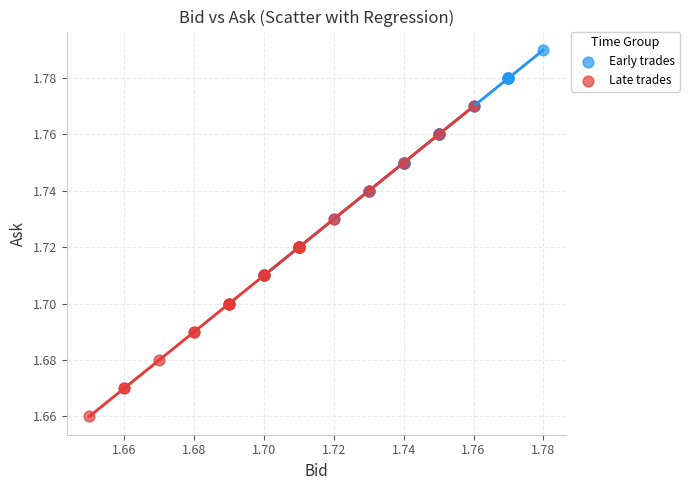

Which series has the widest spread of Y values?

Late trades